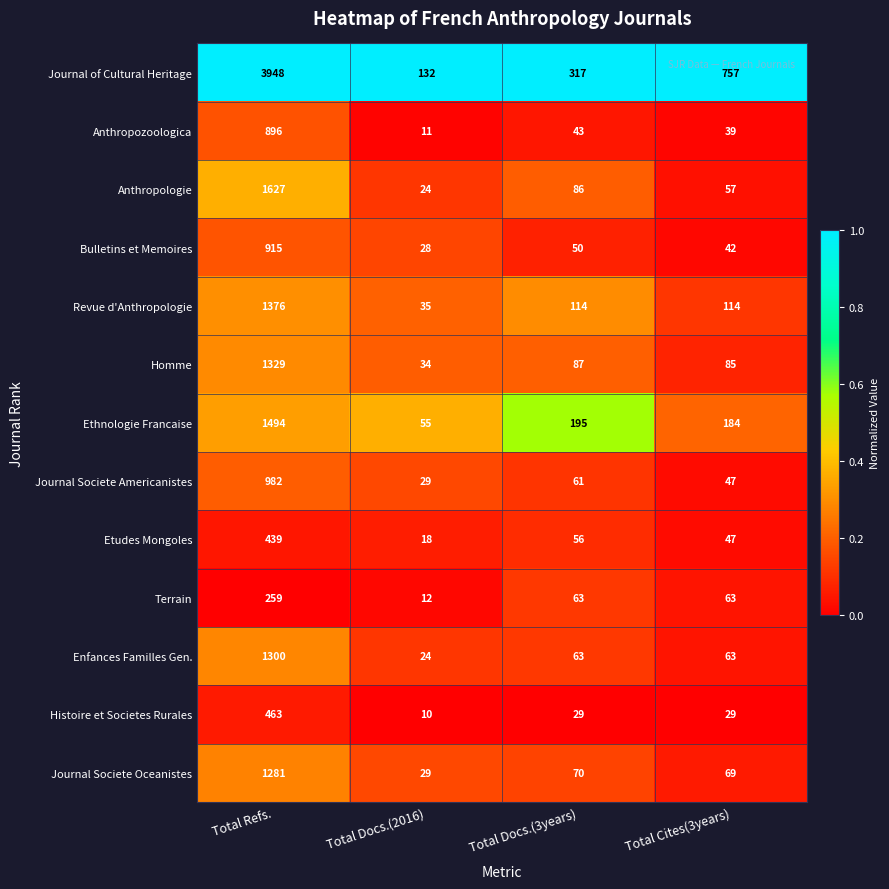

Between Total Refs. and Total Cites(3years), which series saw the biggest shift?

Journal of Cultural Heritage